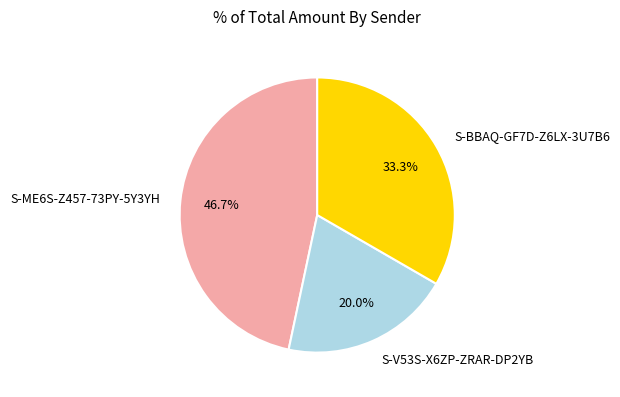

What percentage do S-ME6S-Z457-73PY-5Y3YH and S-V53S-X6ZP-ZRAR-DP2YB together represent?

66.7%